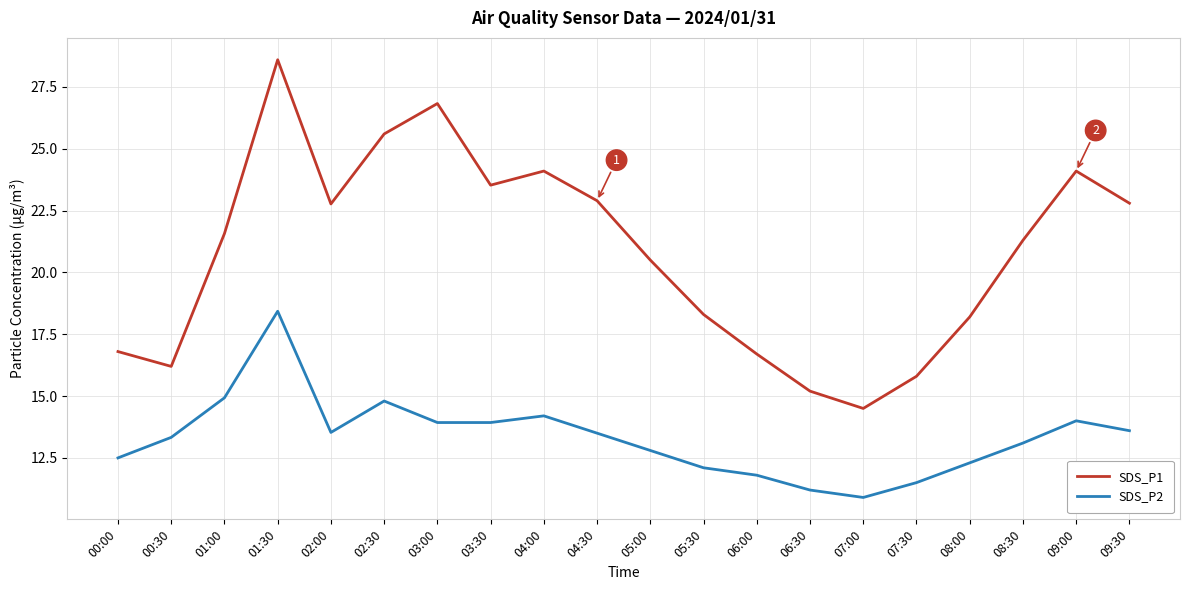

True or false: SDS_P2 has more than 1 interior local peaks.

True